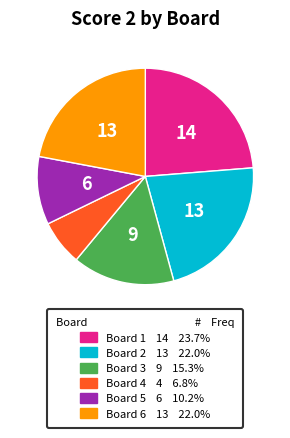

Is there a majority slice in this chart?

No